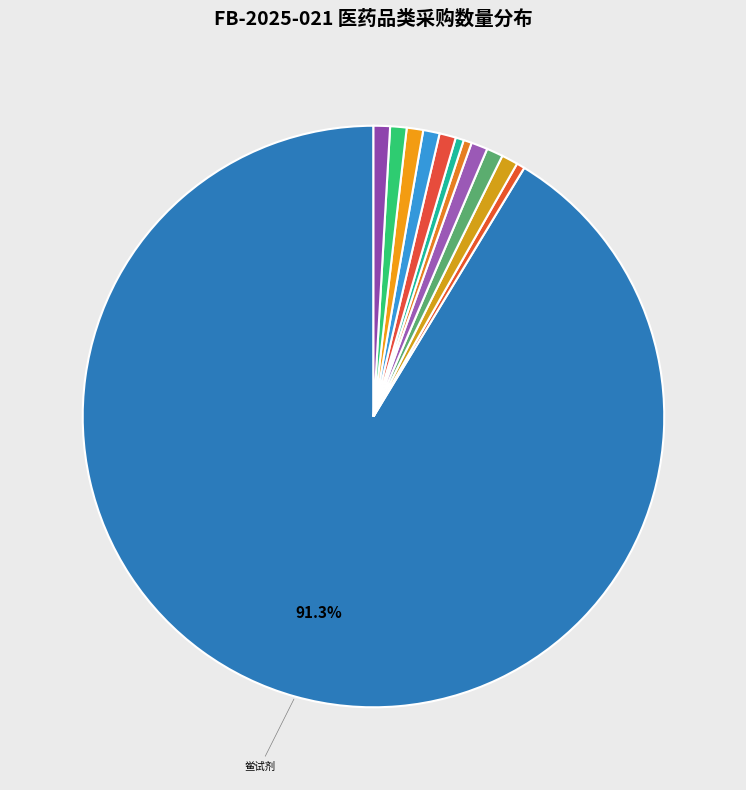

How many segments does this pie chart have?

12